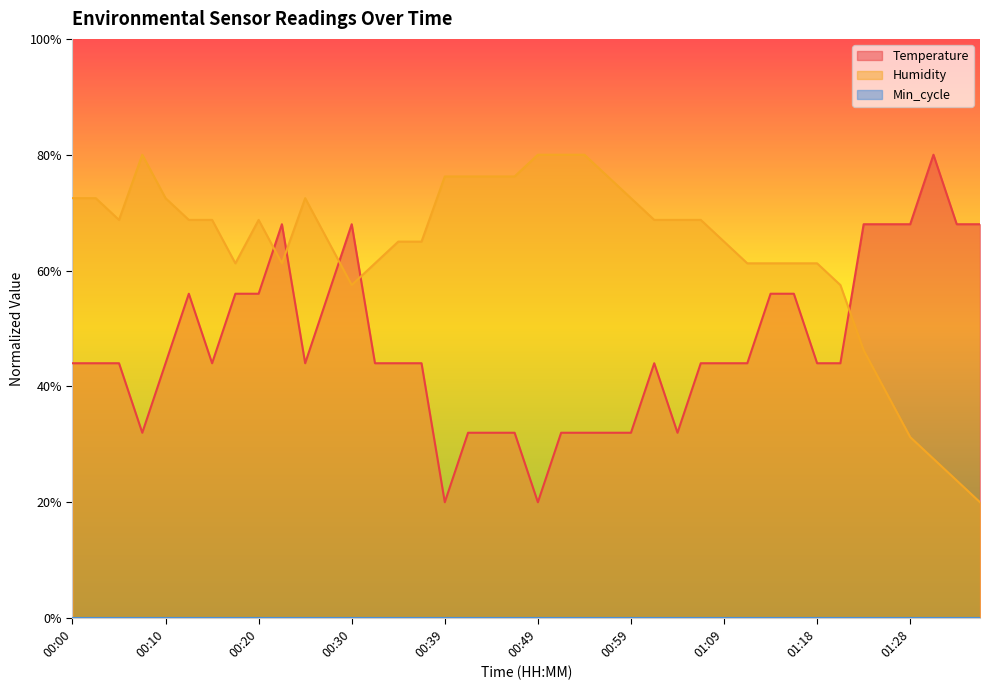

Reading left to right, transcribe all the data shown in this chart.

Temperature: 44.0	44.0	44.0	32.0	44.0	56.0	44.0	56.0	56.0	68.0	44.0	56.0	68.0	44.0	44.0	44.0	20.0	32.0	32.0	32.0	20.0	32.0	32.0	32.0	32.0	44.0	32.0	44.0	44.0	44.0	56.0	56.0	44.0	44.0	68.0	68.0	68.0	80.0	68.0	68.0
Humidity: 72.5	72.5	68.7	80.0	72.5	68.7	68.7	61.3	68.7	61.3	72.5	65.0	57.5	61.3	65.0	65.0	76.2	76.2	76.2	76.2	80.0	80.0	80.0	76.2	72.5	68.7	68.7	68.7	65.0	61.3	61.3	61.3	61.3	57.5	46.2	38.7	31.2	27.5	23.8	20.0